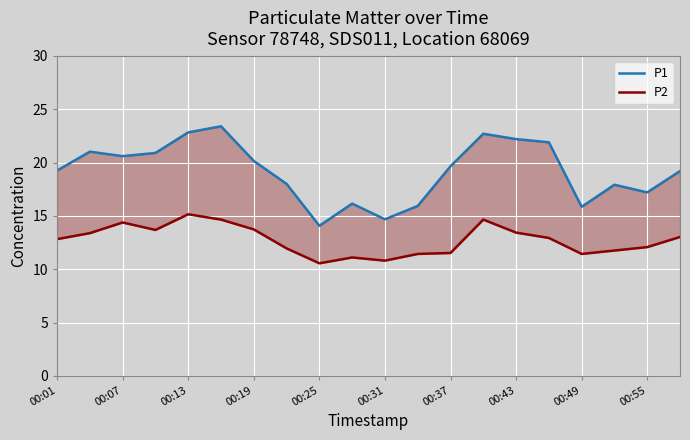

True or false: P1 and P2 cross at least once.

False